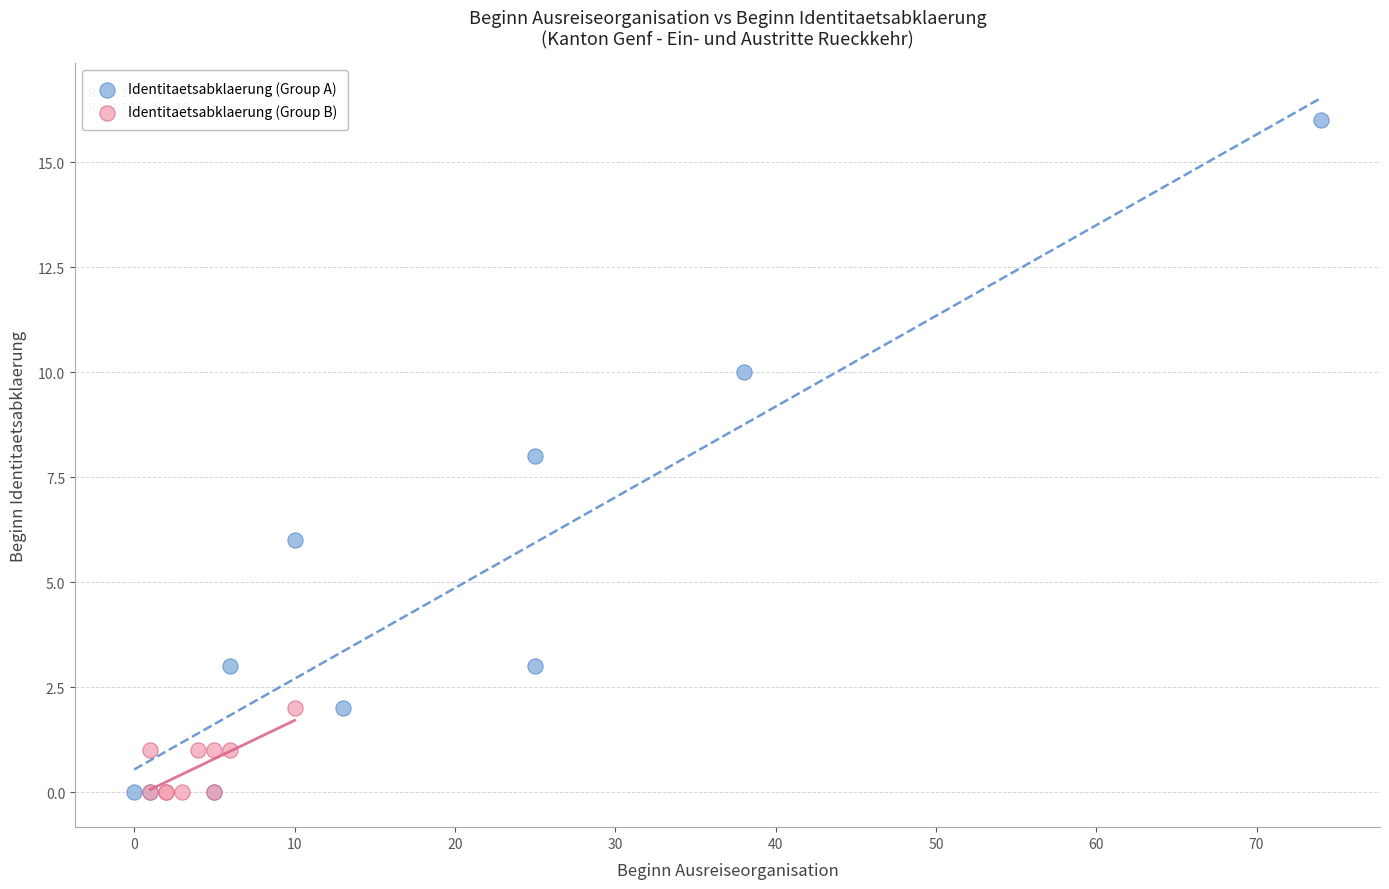

Which series reaches the maximum Y coordinate?

Identitaetsabklaerung (Group A)